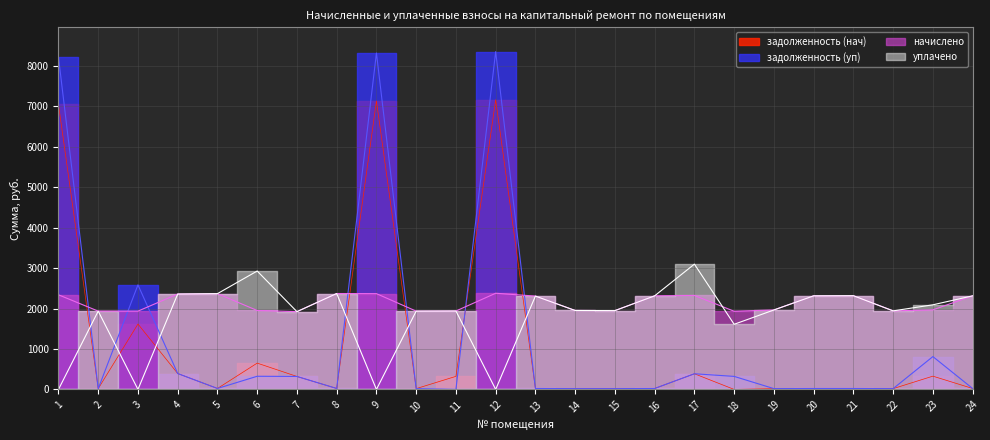

Reading left to right, list all the values displayed in this chart.

задолженность (нач): 7050.5	19.3	1617.8	393.3	23.6	650.8	320.6	23.6	7136.8	19.3	323.3	7165.5	23.0	19.5	19.4	23.1	387.4	0.0	19.6	23.1	23.1	19.4	328.1	23.1
задолженность (уп): 8220.8	19.3	2586.1	393.3	23.6	325.4	320.6	23.6	8321.3	19.3	0.0	8354.8	23.0	19.5	19.4	23.1	387.4	322.2	19.6	23.1	23.1	19.4	812.3	23.1
начислено: 2340.5	1936.6	1936.6	2359.6	2369.1	1952.5	1923.9	2372.3	2369.1	1936.6	1939.8	2378.6	2308.7	1952.5	1949.3	2315.0	2324.6	1933.4	1965.2	2315.0	2318.2	1943.0	1968.4	2315.0
уплачено: 0.0	1936.6	0.0	2359.6	2369.1	2928.8	1923.9	2372.3	0.0	1936.6	1939.8	0.0	2308.7	1952.5	1949.3	2315.0	3099.3	1611.2	1965.2	2315.0	2318.2	1943.0	2093.0	2315.0